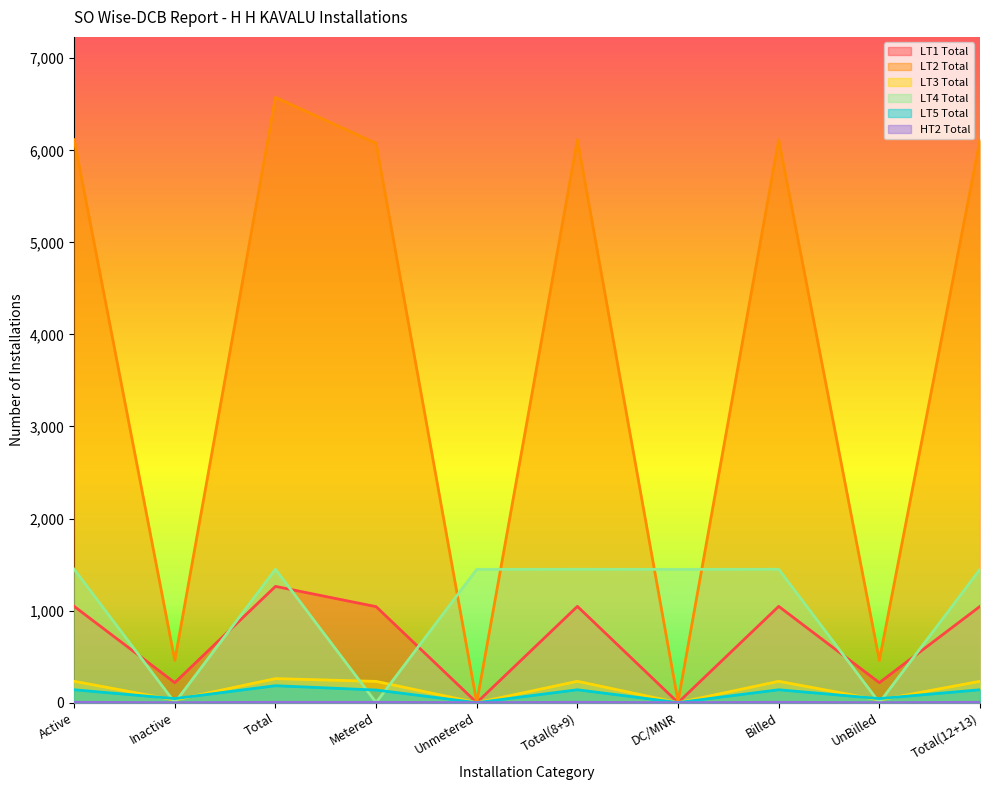

How many lines are shown in the chart?

6